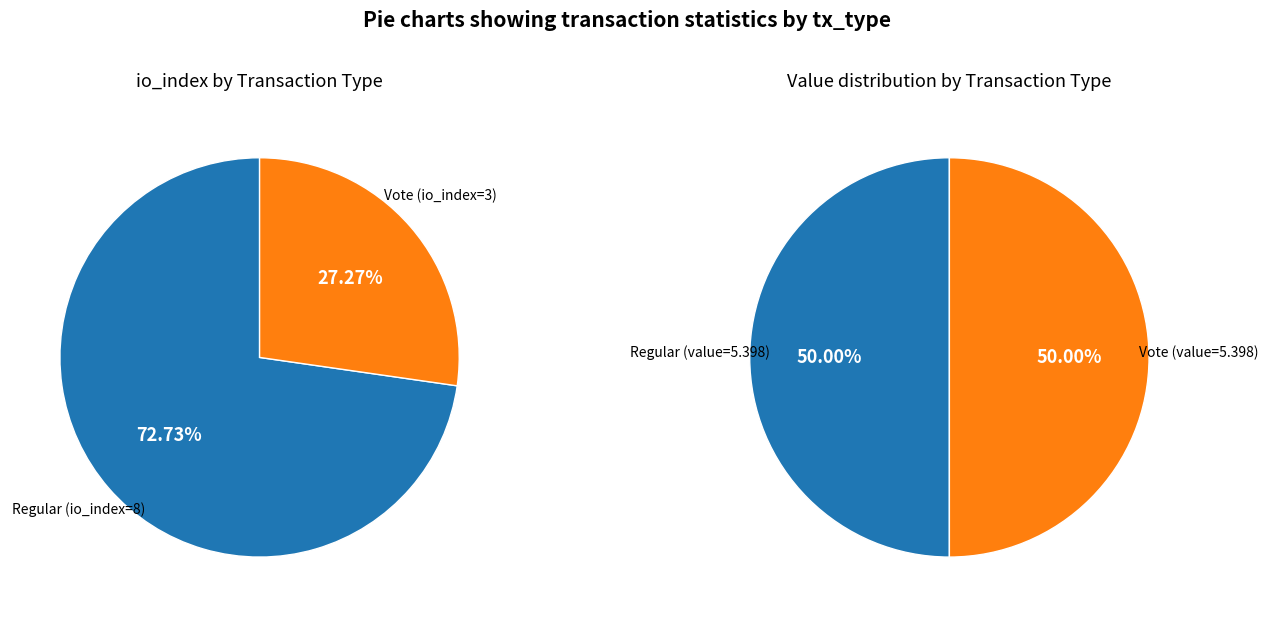

Does any single category account for the majority?

Yes